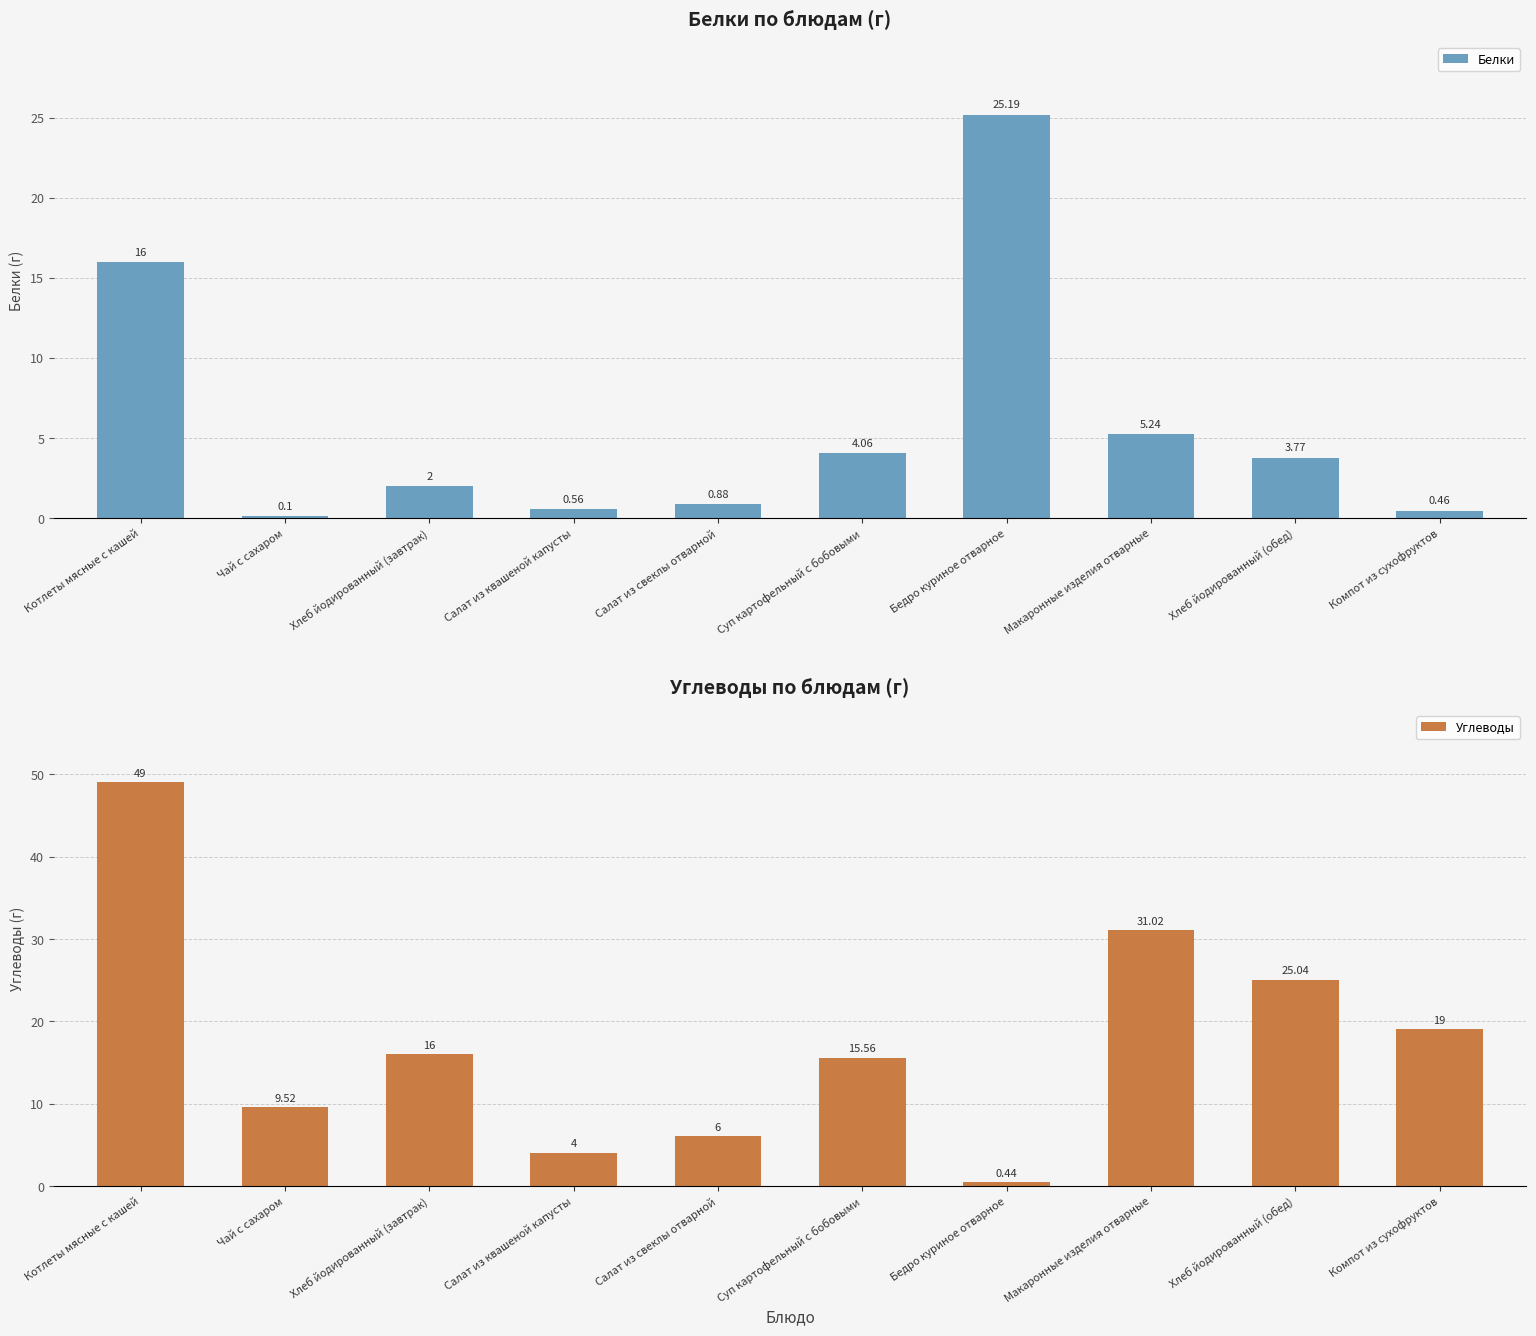

Which label corresponds to the largest value in the chart?

Котлеты мясные с кашей